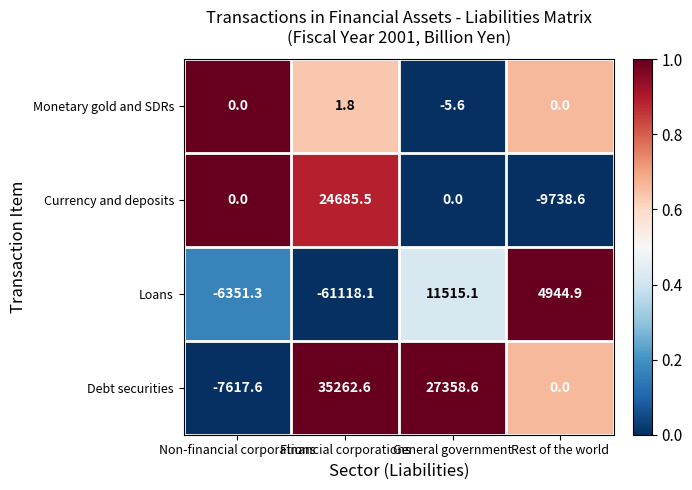

At which category is the sum across all series the highest?

General government